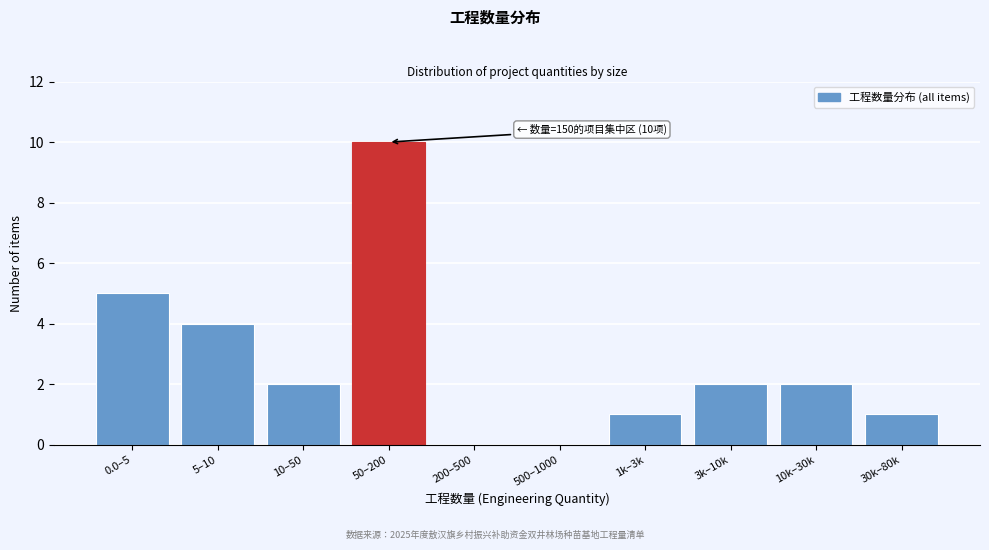

Reading left to right, extract all data points from this chart.

0.0–5=5	5–10=4	10–50=2	50–200=10	200–500=0	500–1000=0	1k–3k=1	3k–10k=2	10k–30k=2	30k–80k=1